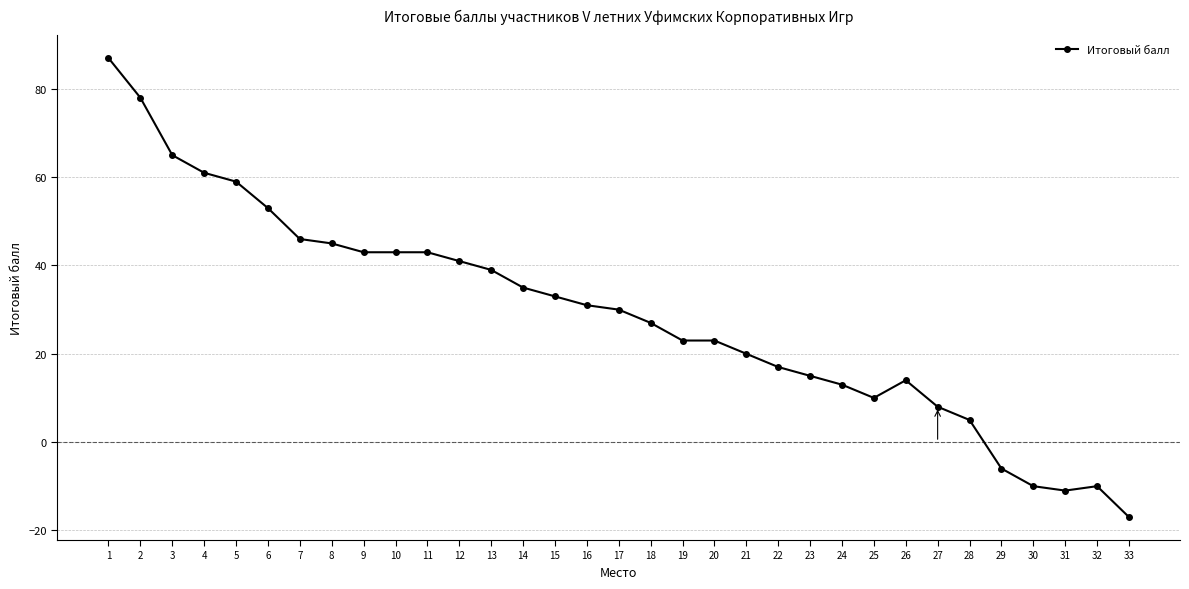

Which label corresponds to the smallest value in the chart?

33